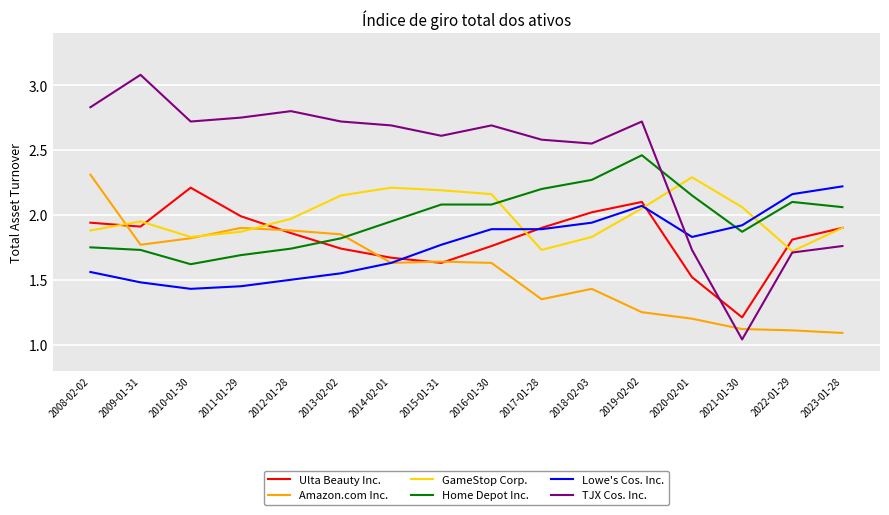

What is the difference between the TJX Cos. Inc. values at 2009-01-31 and 2015-01-31?

0.5